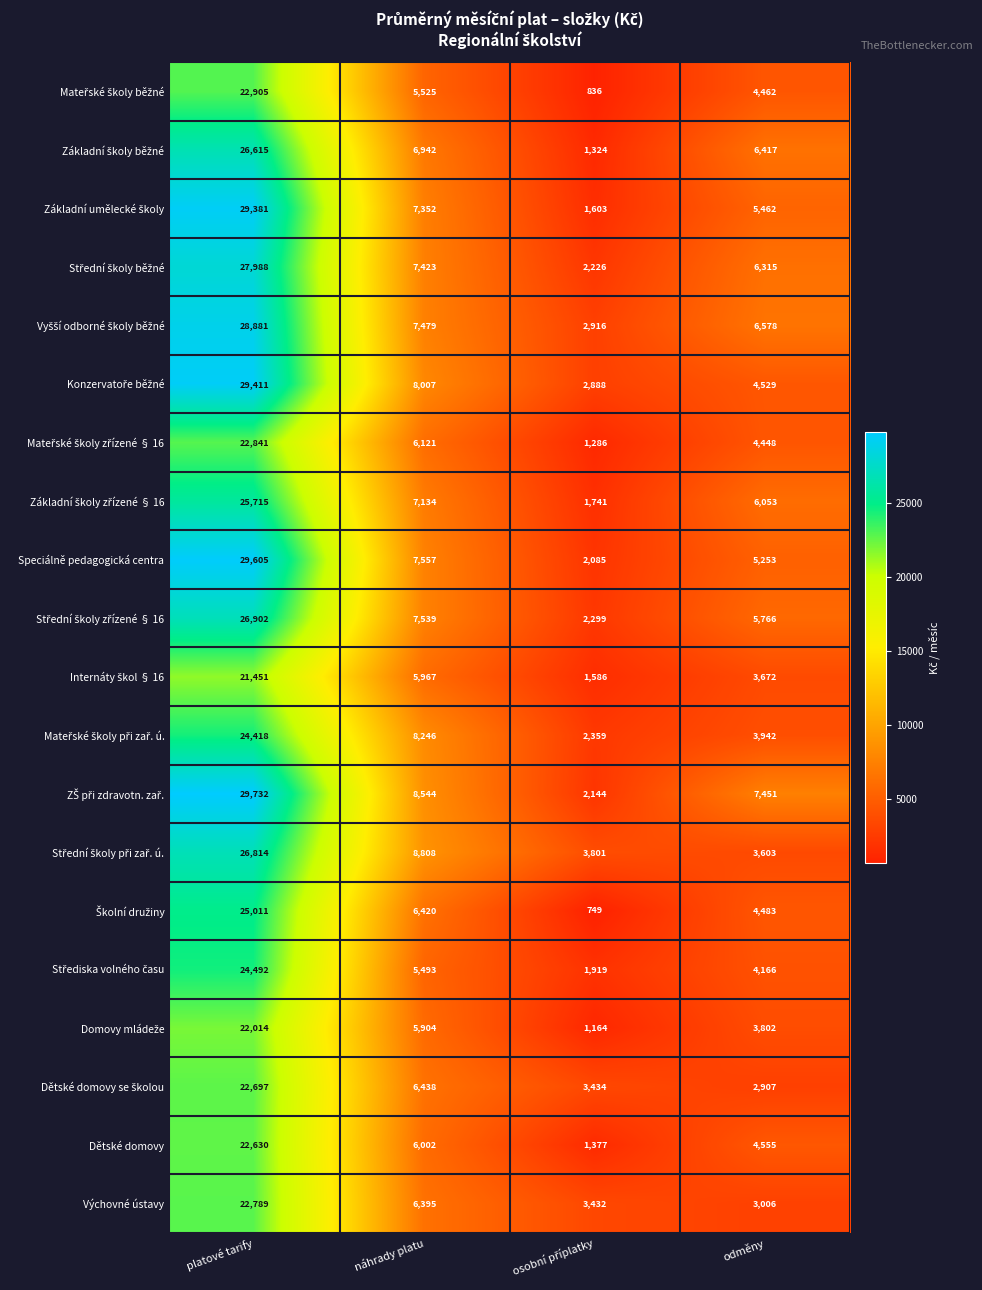

At which label is Výchovné ústavy closest to 12897?

náhrady platu